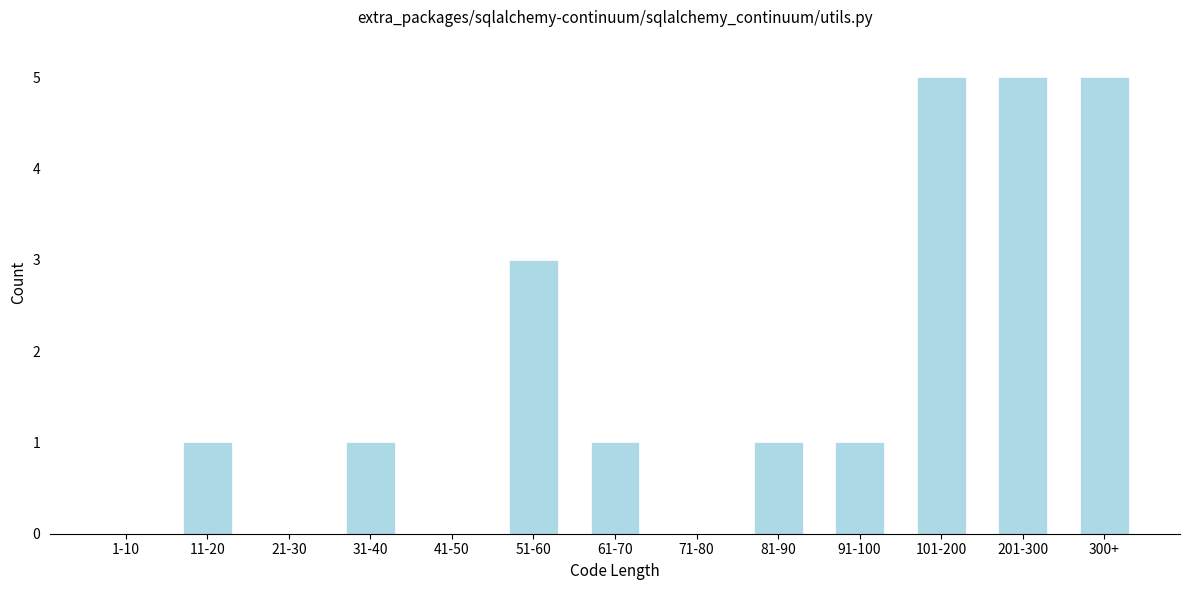

Reading left to right, extract all data points from this chart.

1-10=0	11-20=1	21-30=0	31-40=1	41-50=0	51-60=3	61-70=1	71-80=0	81-90=1	91-100=1	101-200=5	201-300=5	300+=5